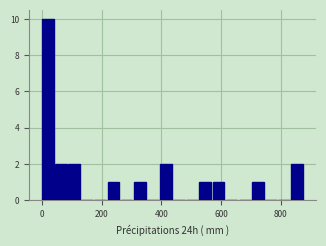

Around what value on the x-axis is the tallest bar? Give the approximate position of its centre, as read against the axis.

20